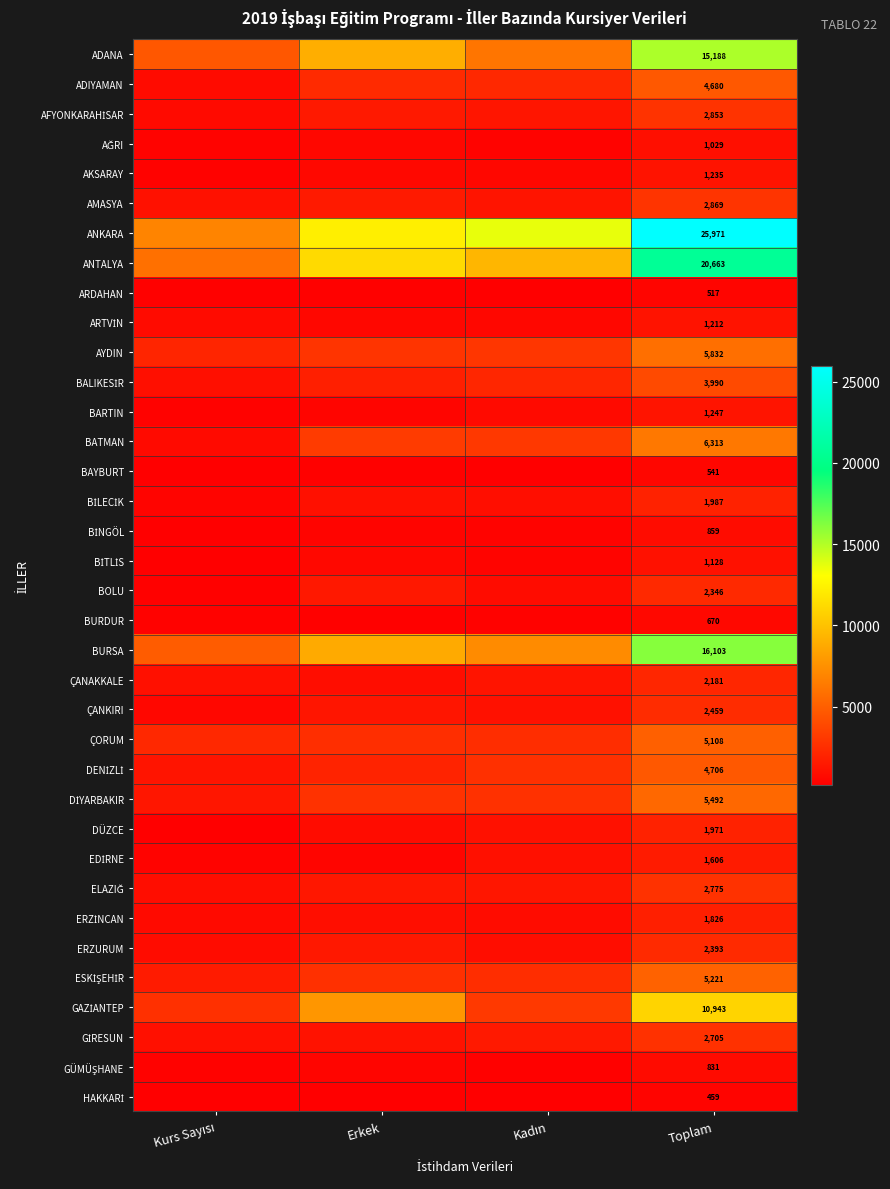

True or false: DÜZCE has a value of 1971 at Toplam.

True